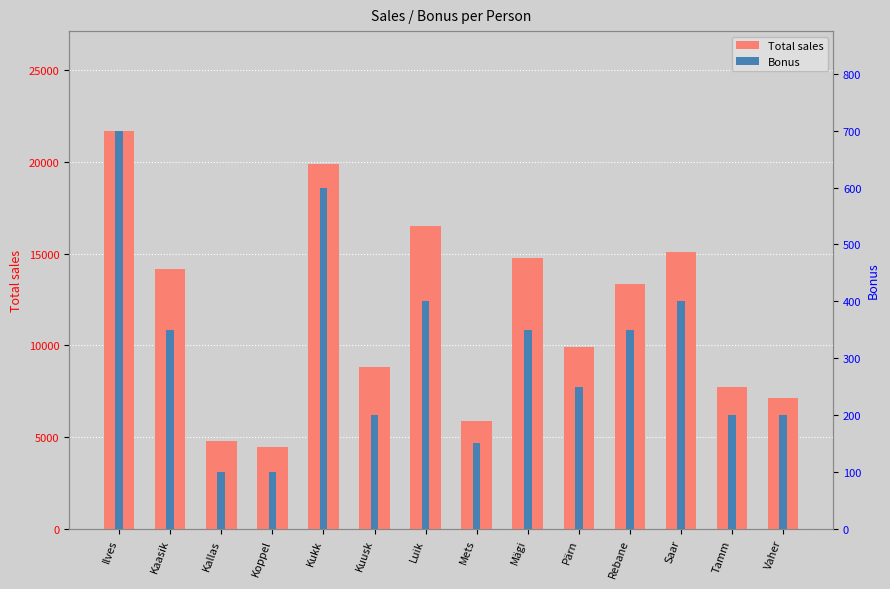

Reading left to right, extract all data points from this chart.

Total sales: 21719	14189	4775	4441	19889	8835	16534	5891	14789	9939	13373	15088	7733	7119
Bonus: 700	350	100	100	600	200	400	150	350	250	350	400	200	200